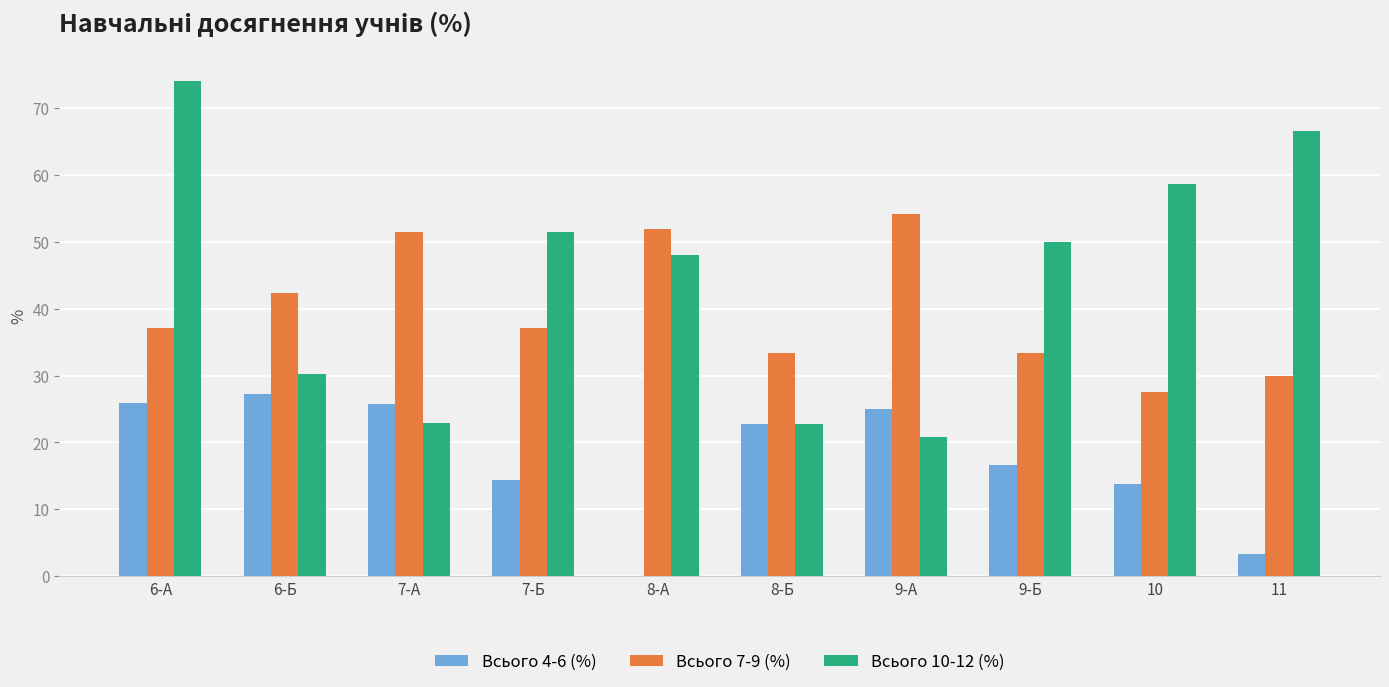

What is the maximum value shown in the chart?

74.1